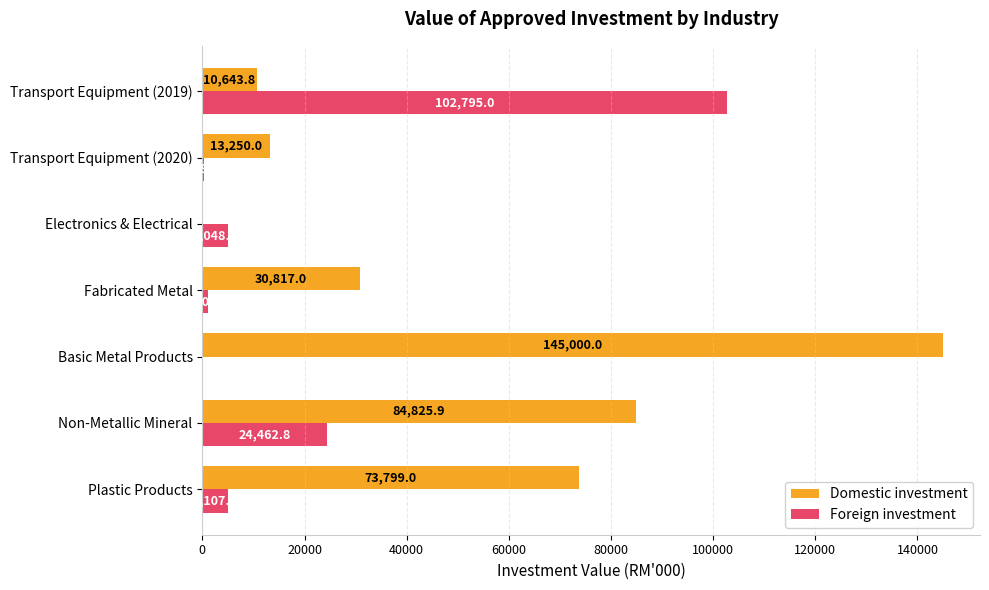

What is the sum of all Domestic investment values?

358335.7